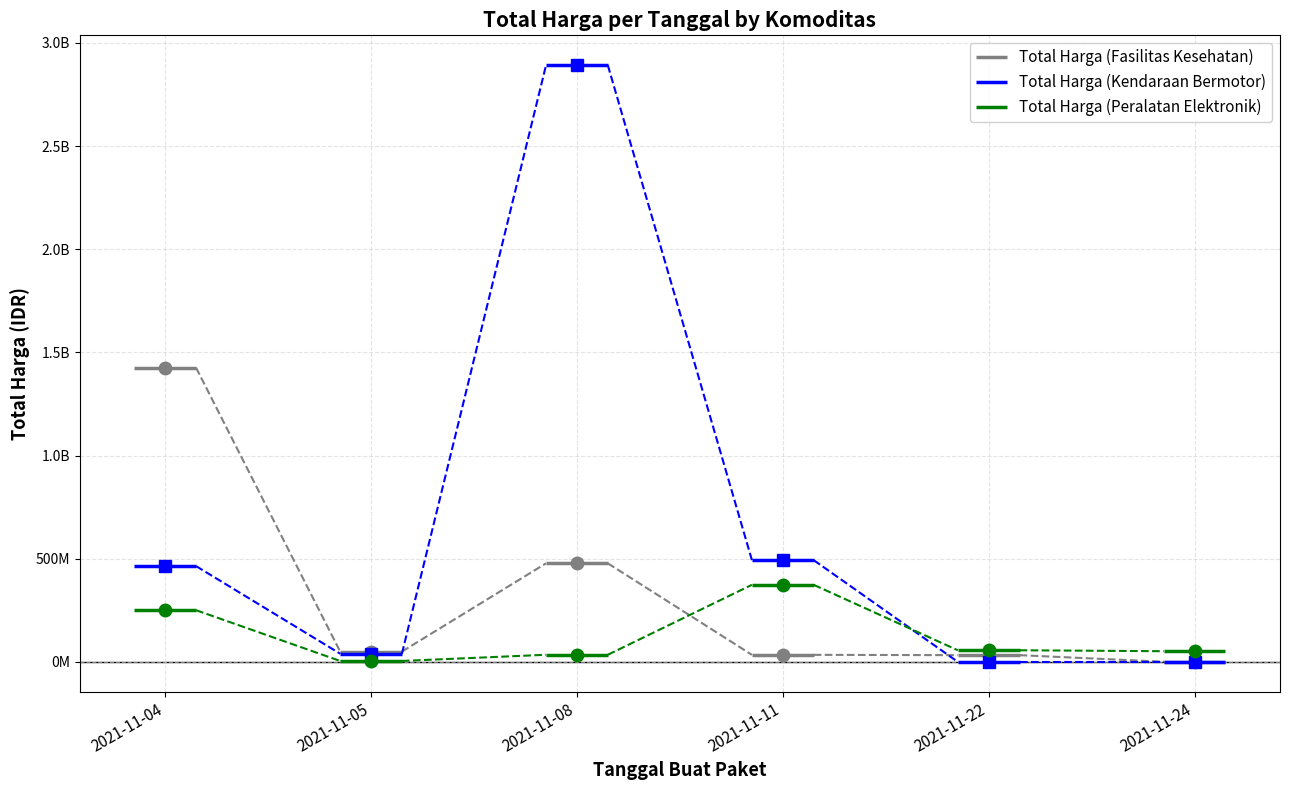

What is the total value across all series at 2021-11-04?

2140220000